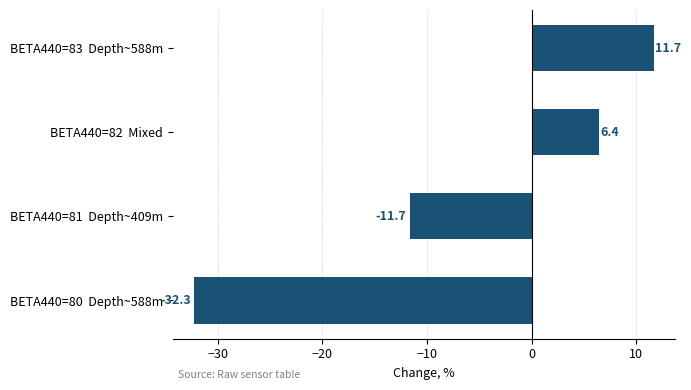

What is the approximate value at BETA440=83  Depth~588m?

11.7